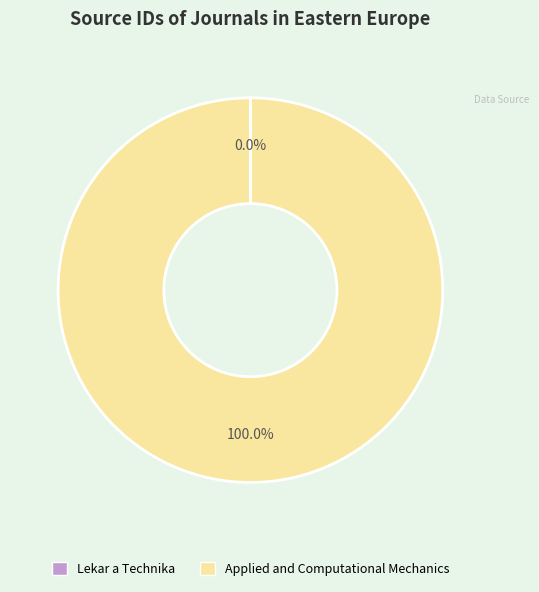

What is the largest slice in the pie chart?

Applied and Computational Mechanics